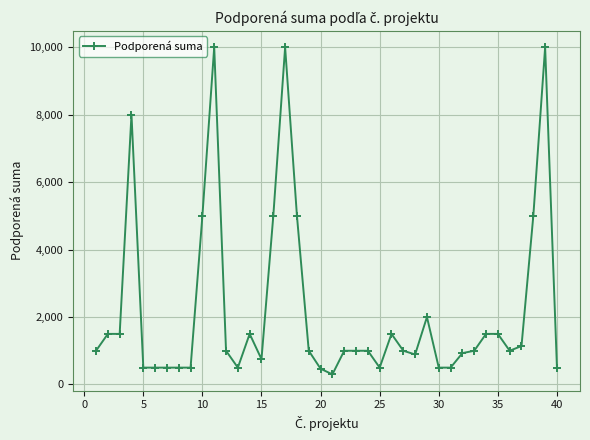

True or false: there are more than 1 points higher than both neighbors.

True